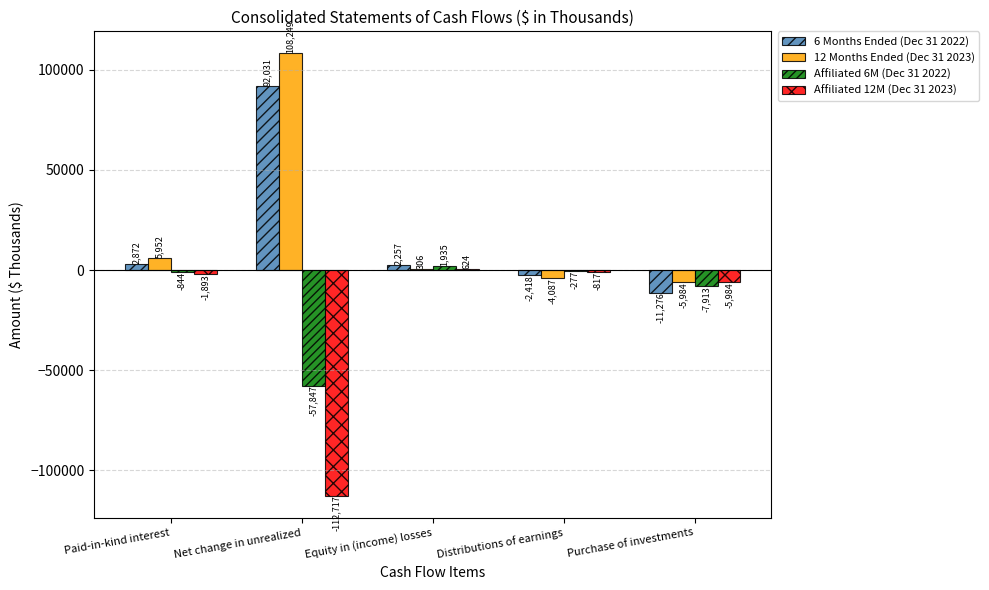

What is the average value of the 6 Months Ended (Dec 31 2022) series?

16693